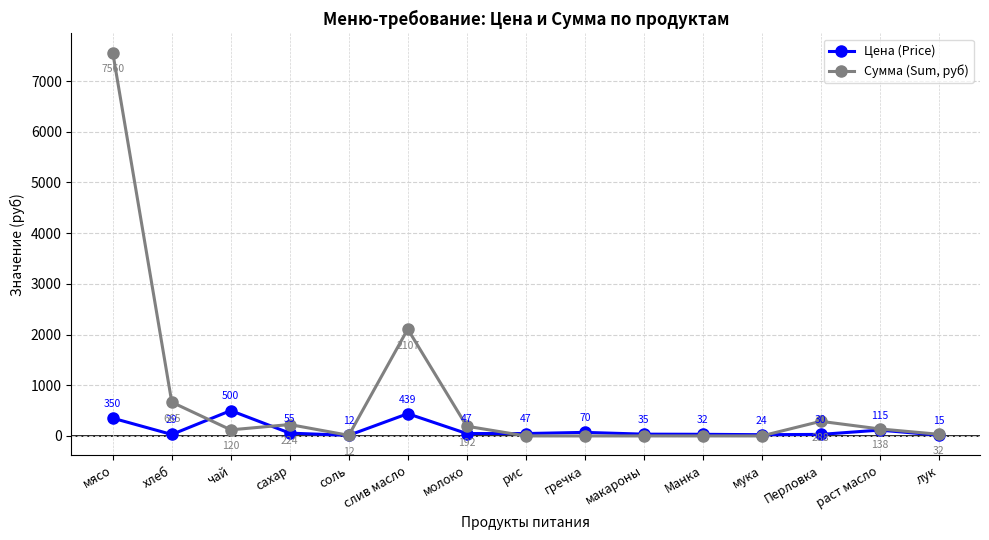

What is the total value across all series at мясо?

7910.0